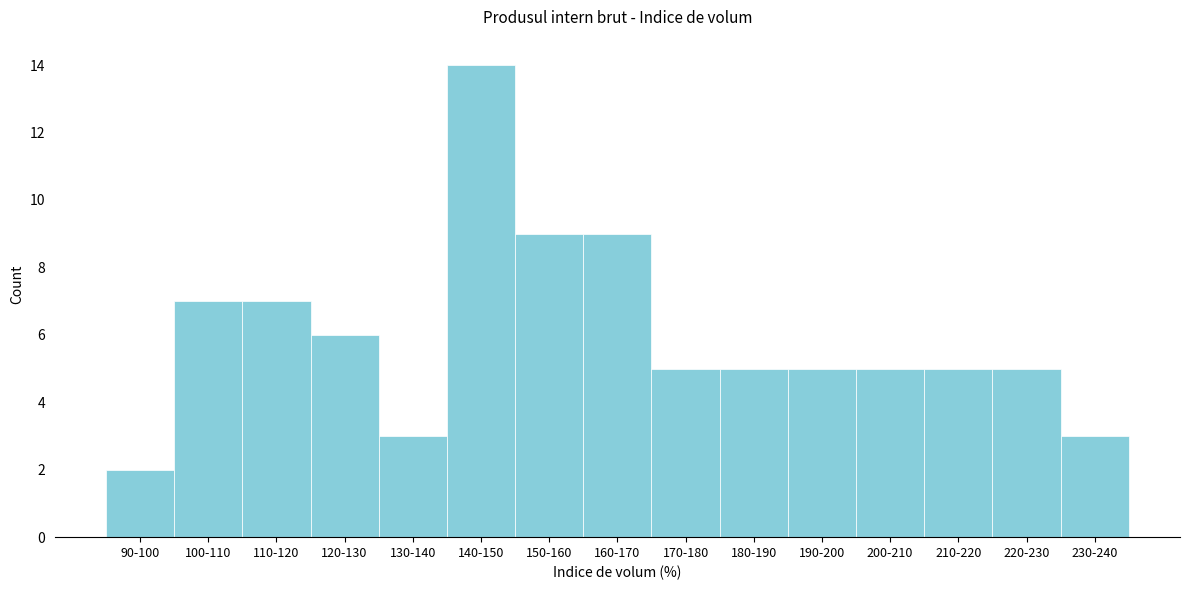

Reading right to left, what are all the values shown in this chart?

230-240=3	220-230=5	210-220=5	200-210=5	190-200=5	180-190=5	170-180=5	160-170=9	150-160=9	140-150=14	130-140=3	120-130=6	110-120=7	100-110=7	90-100=2